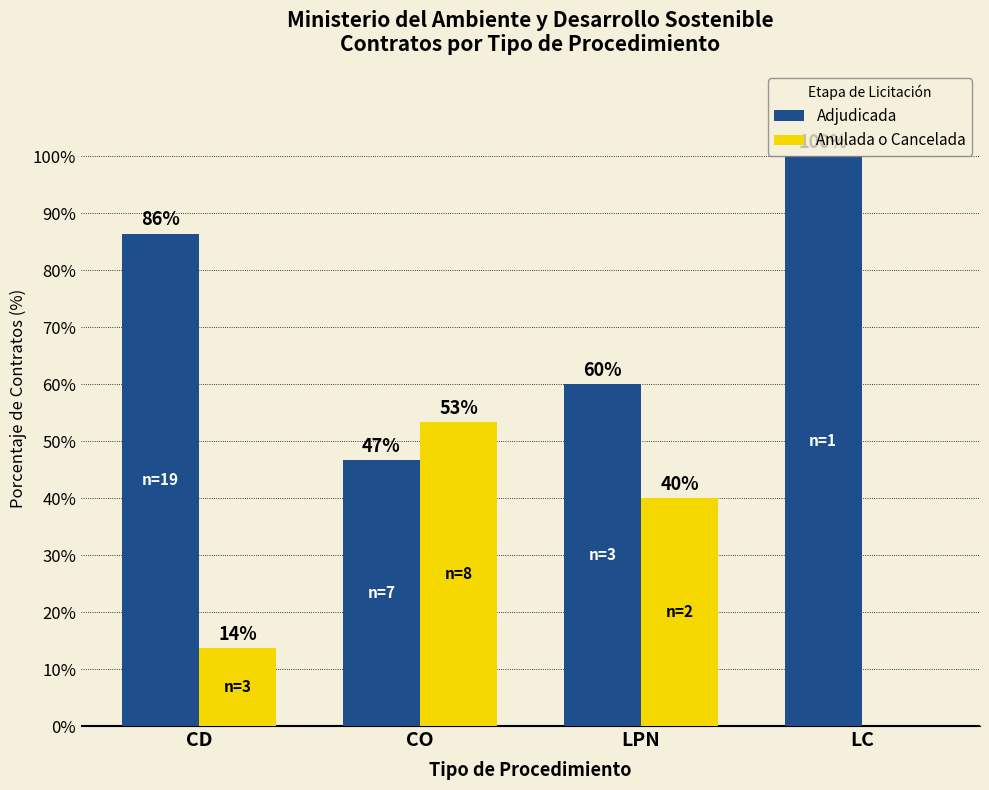

What value does the Anulada o Cancelada series have at CO?

53.3